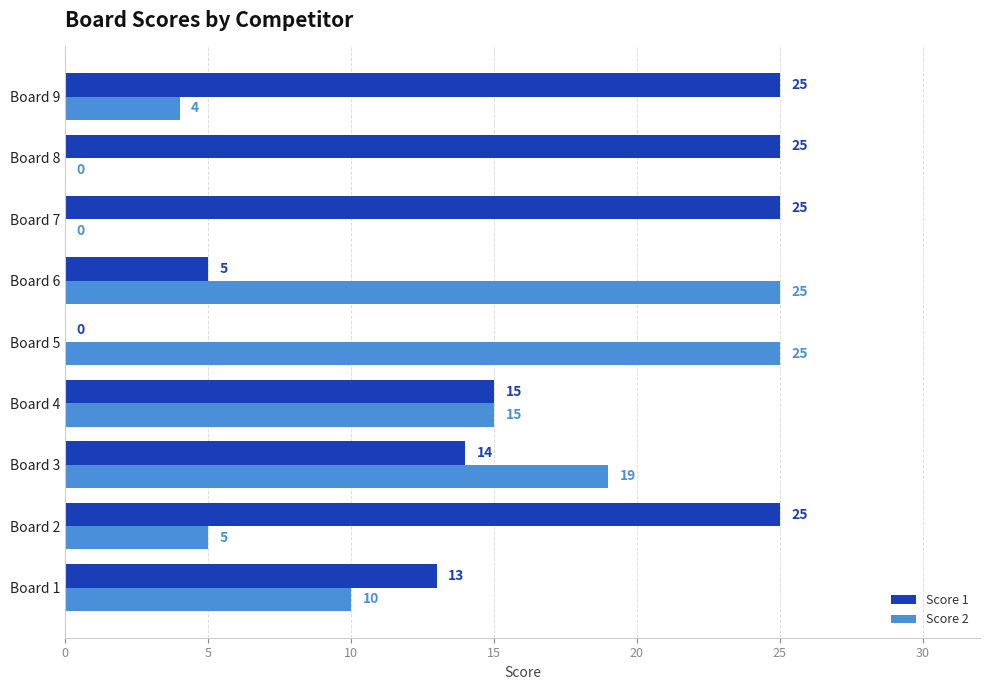

Is the value of Score 1 at Board 9 greater than the value of Score 2 at Board 1?

Yes